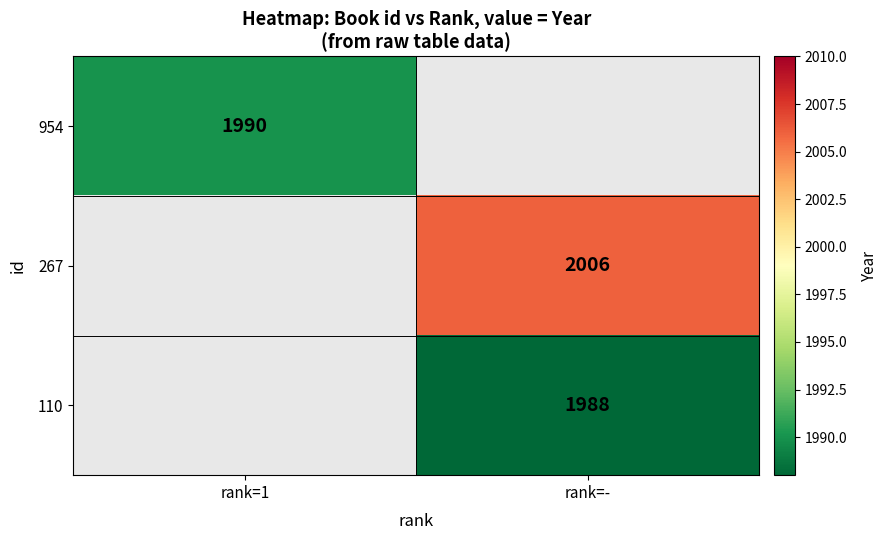

What is the maximum value shown in the chart?

2006.0